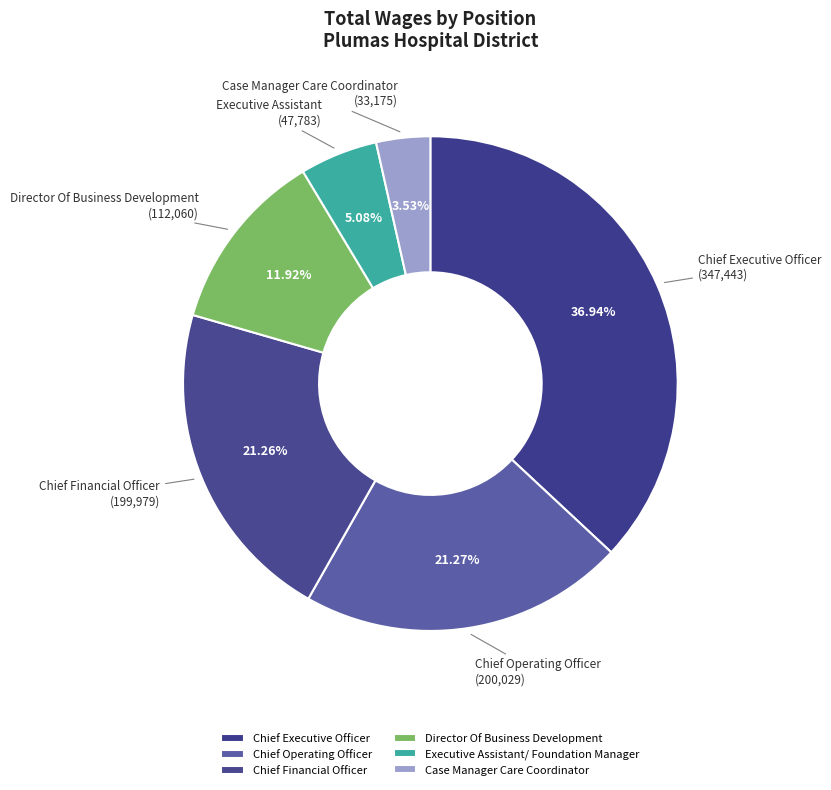

The Chief Financial Officer slice represents 21% of the pie. True or false?

True